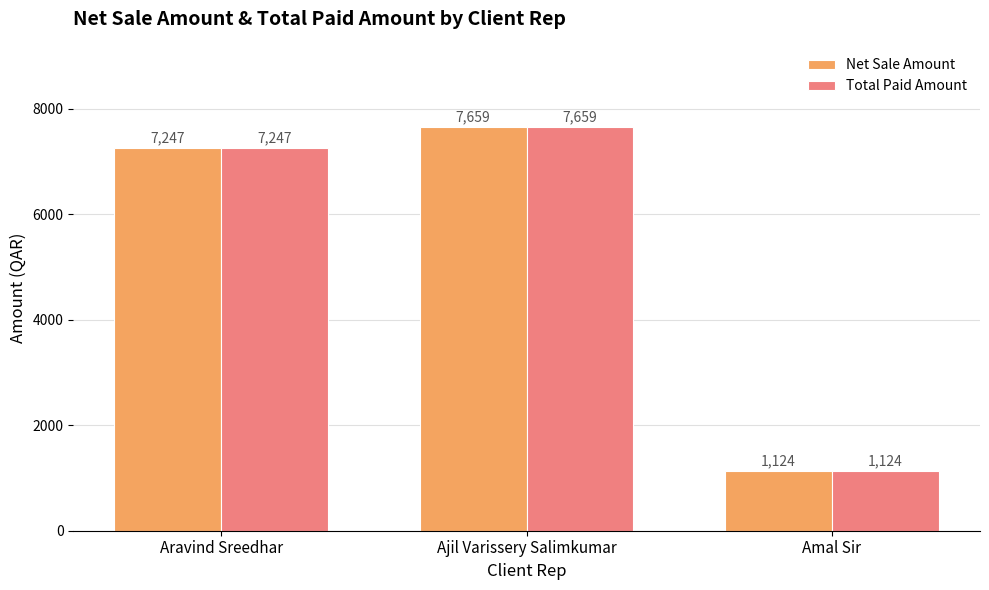

Rank the categories by Net Sale Amount value from highest to lowest.

Ajil Varissery Salimkumar, Aravind Sreedhar, Amal Sir